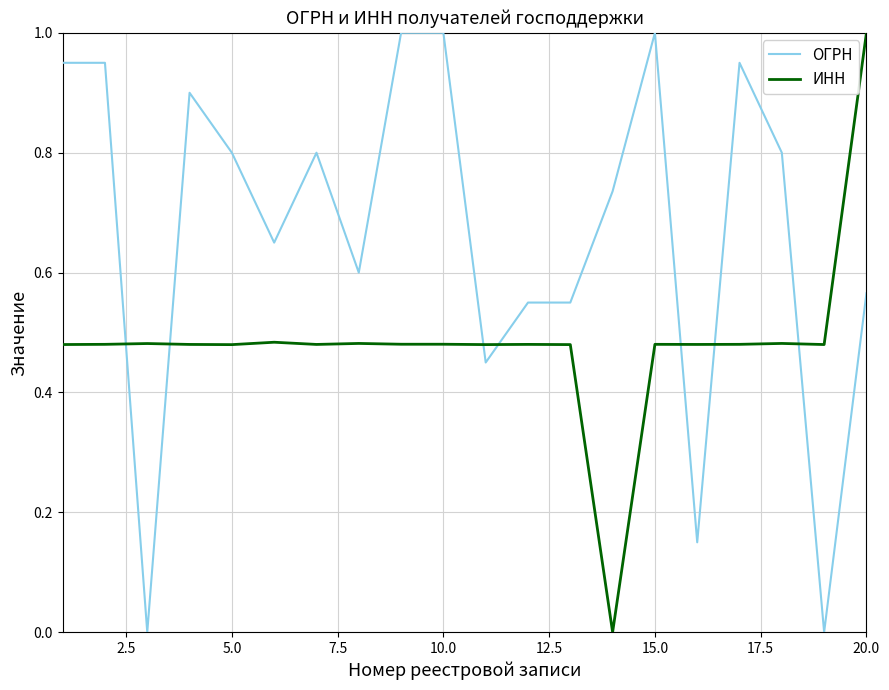

What is the difference between the maximum and minimum values in the ИНН series?

1.0